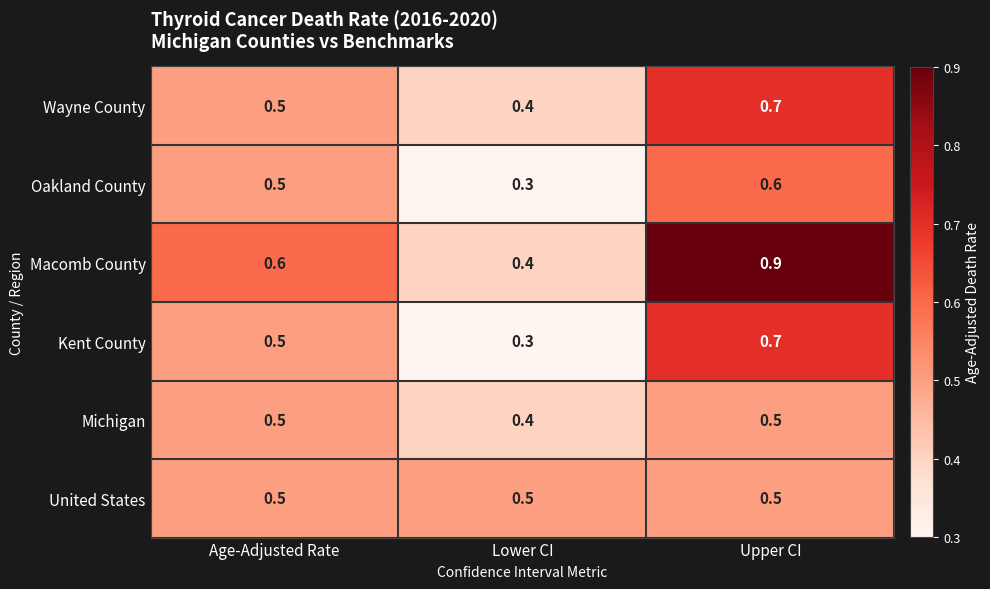

Where is Wayne County nearest to the value 0?

Lower CI